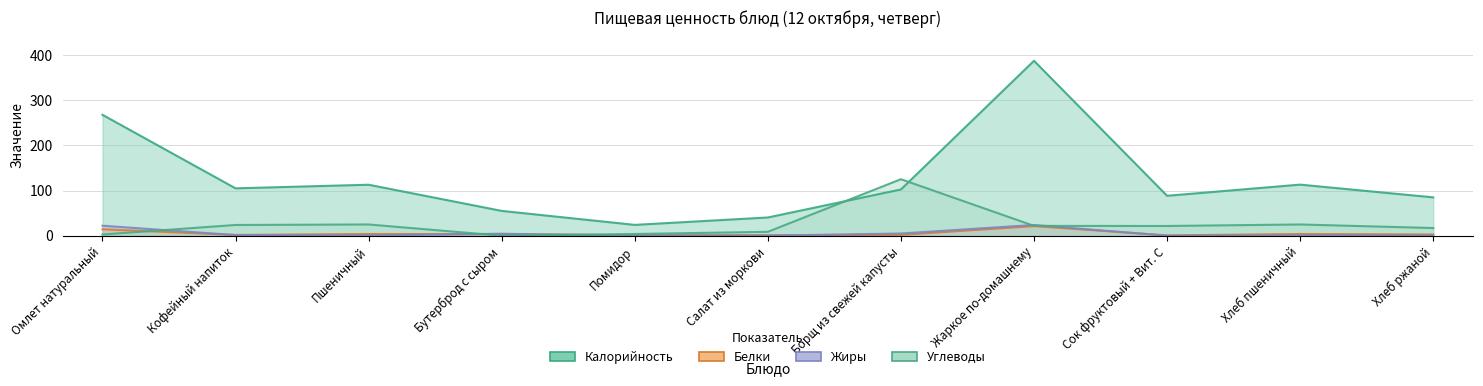

Rank the series by their maximum value, from highest to lowest.

Калорийность, Углеводы, Жиры, Белки